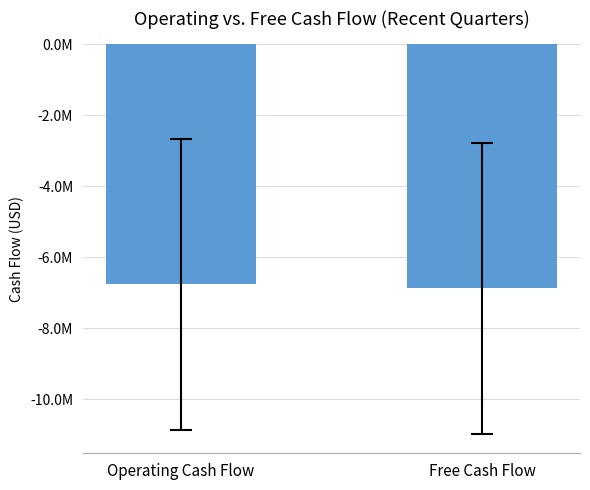

What is the label of the 1st bar from the left?

Operating Cash Flow